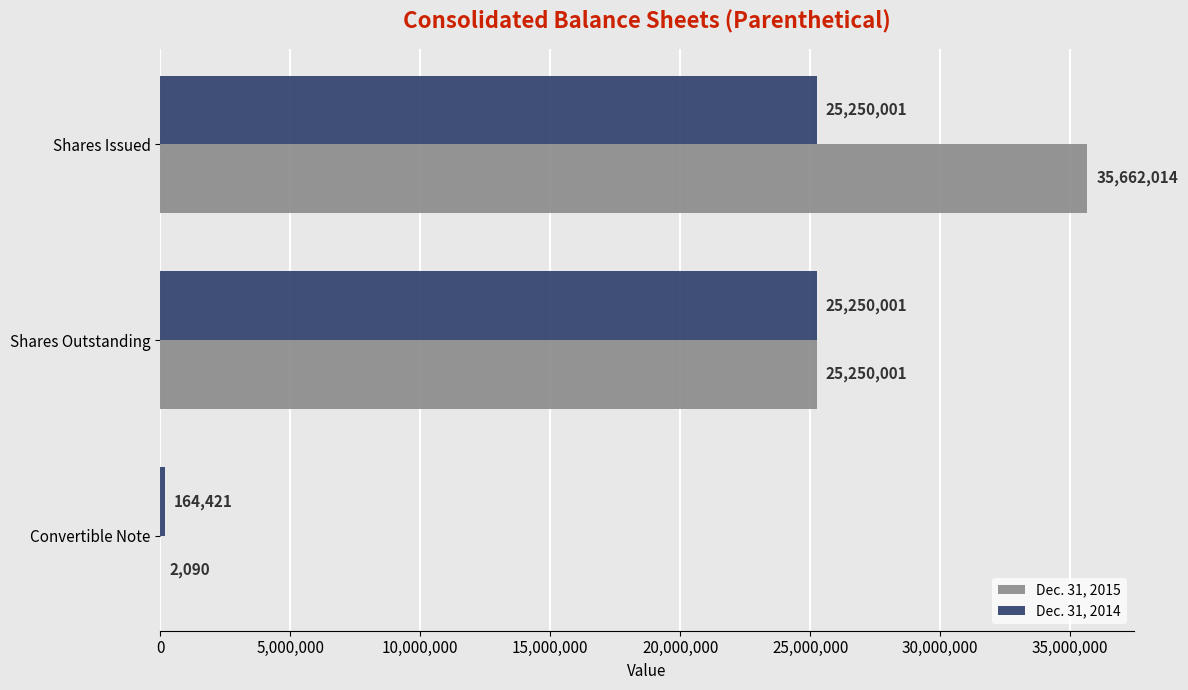

What is the sum of the Dec. 31, 2015 values at Shares Issued and Shares Outstanding?

60912015